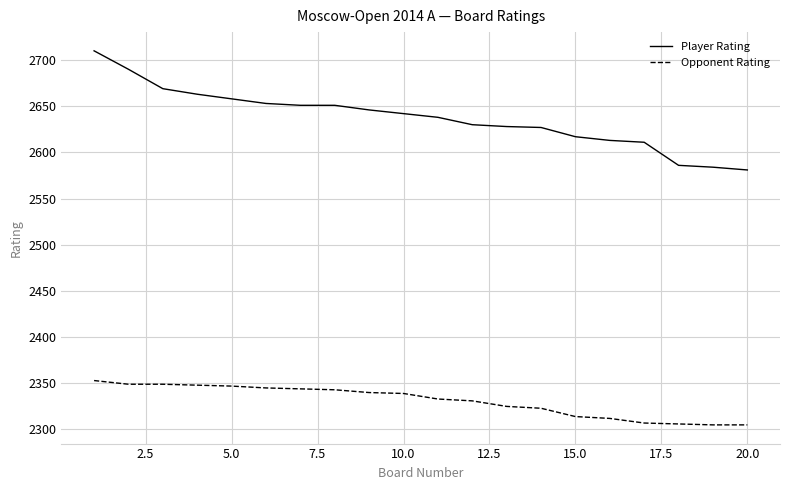

Which series has the largest total across all categories?

Player Rating